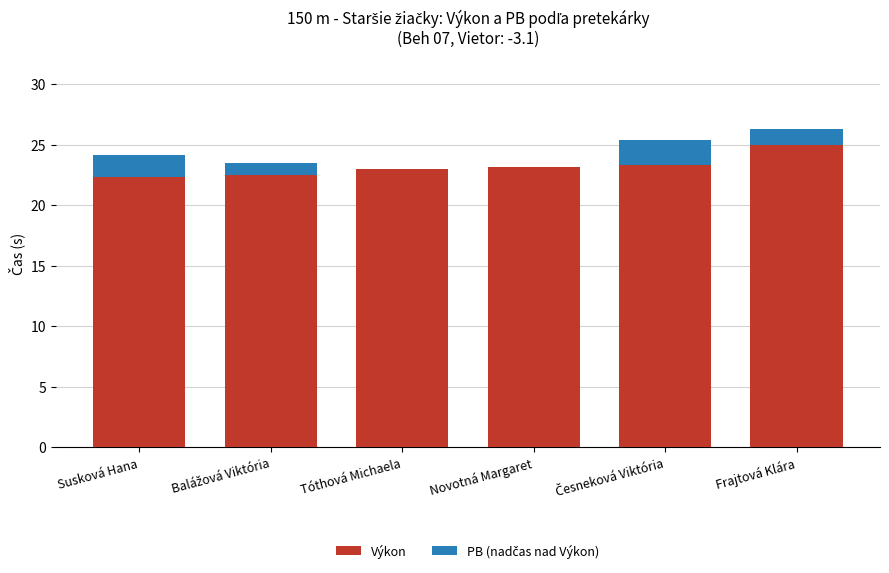

What is the total value across all series at Frajtová Klára?

26.3